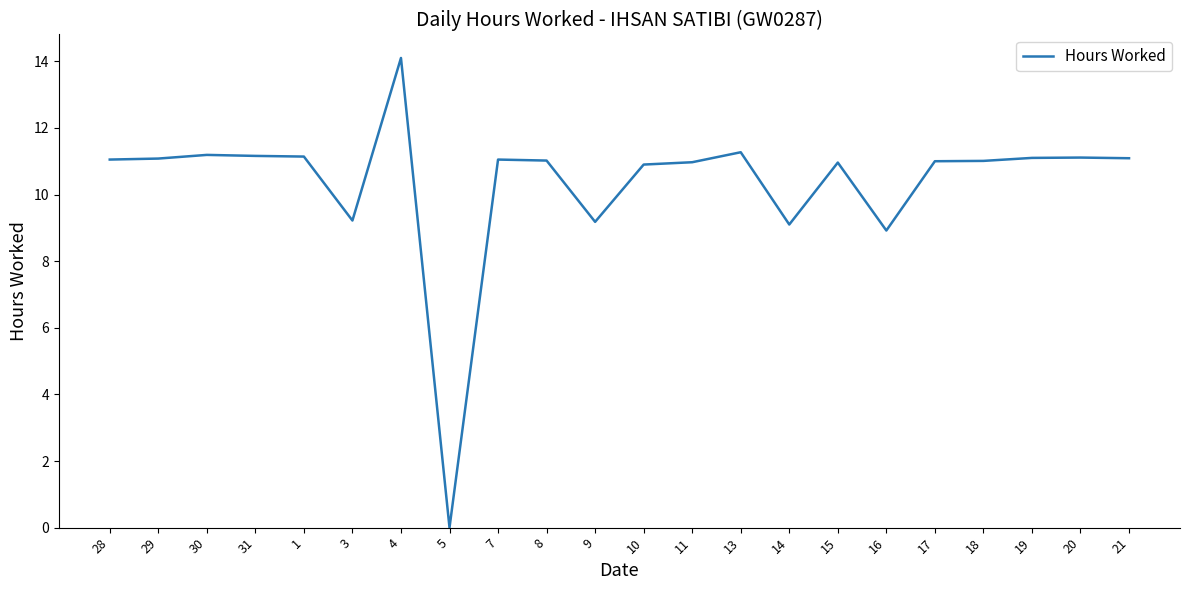

What is the difference between the values at 3 and 30?

2.0